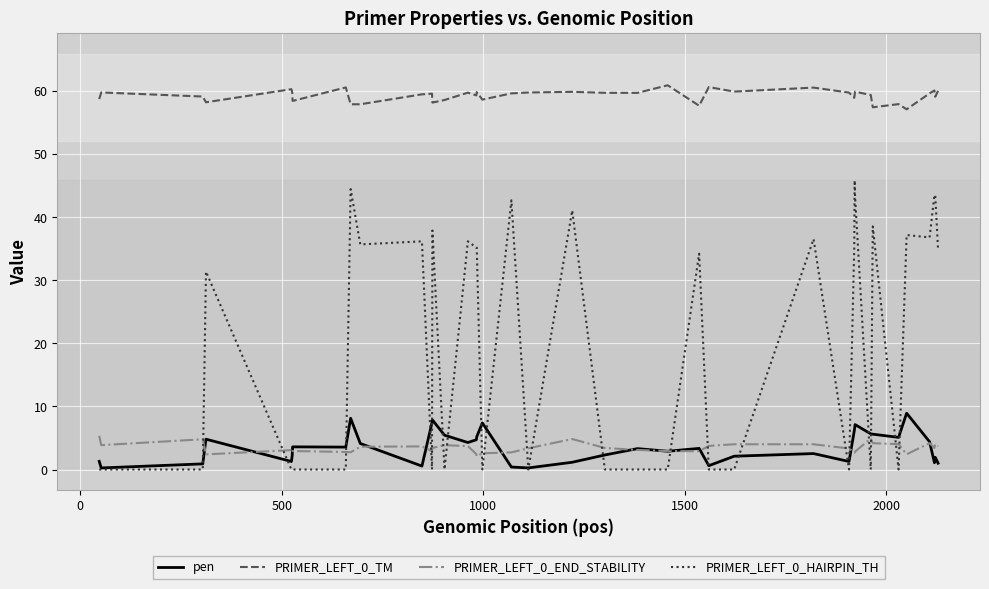

Rank the series by their maximum value, from highest to lowest.

PRIMER_LEFT_0_TM, PRIMER_LEFT_0_HAIRPIN_TH, pen, PRIMER_LEFT_0_END_STABILITY